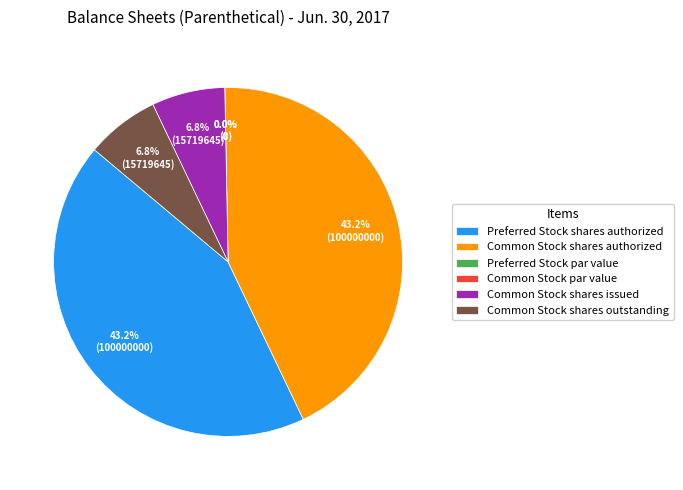

Is the sum of Preferred Stock shares authorized and Common Stock shares issued greater than half?

No